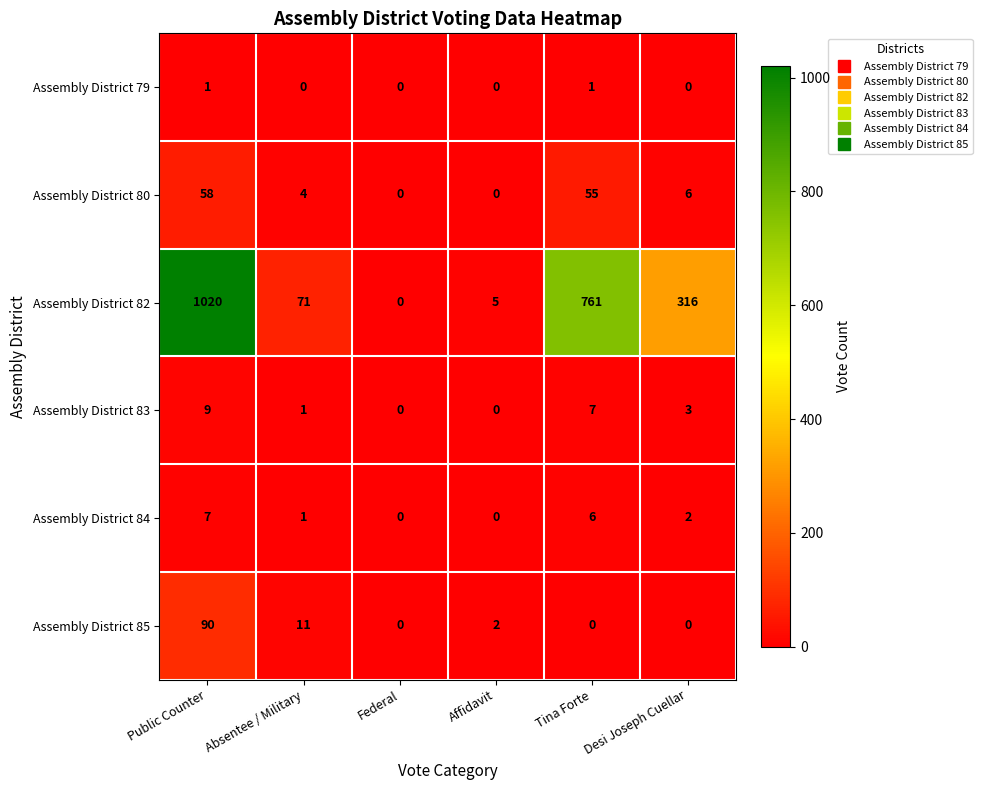

What is the sum of all Assembly District 82 values?

2173